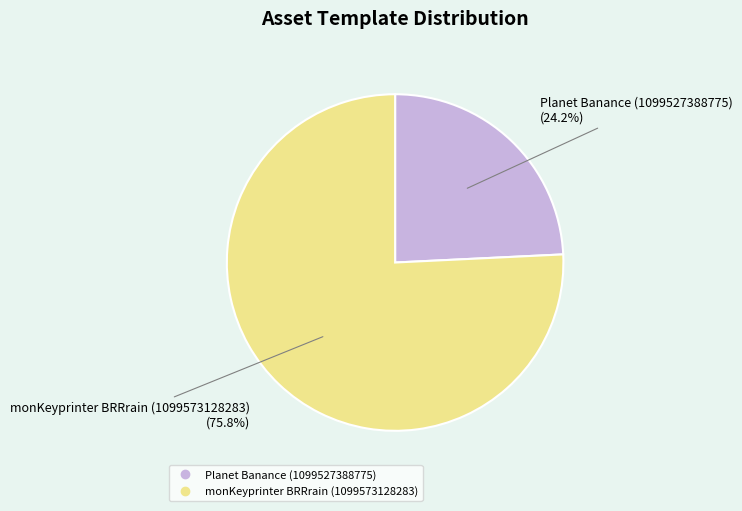

Does Planet Banance (1099527388775) account for over 50% of the chart?

No